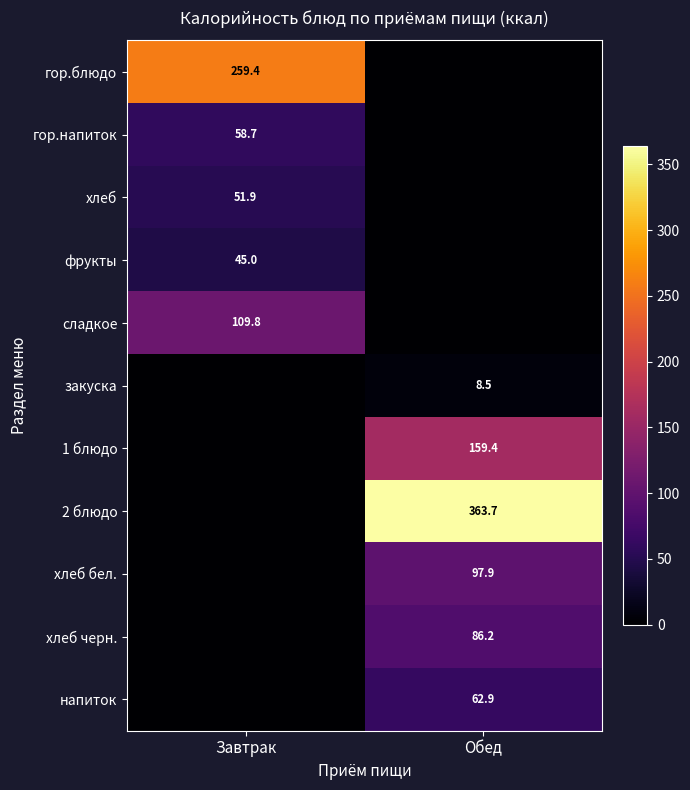

The value of хлеб бел. at Обед is 97.9. True or false?

True